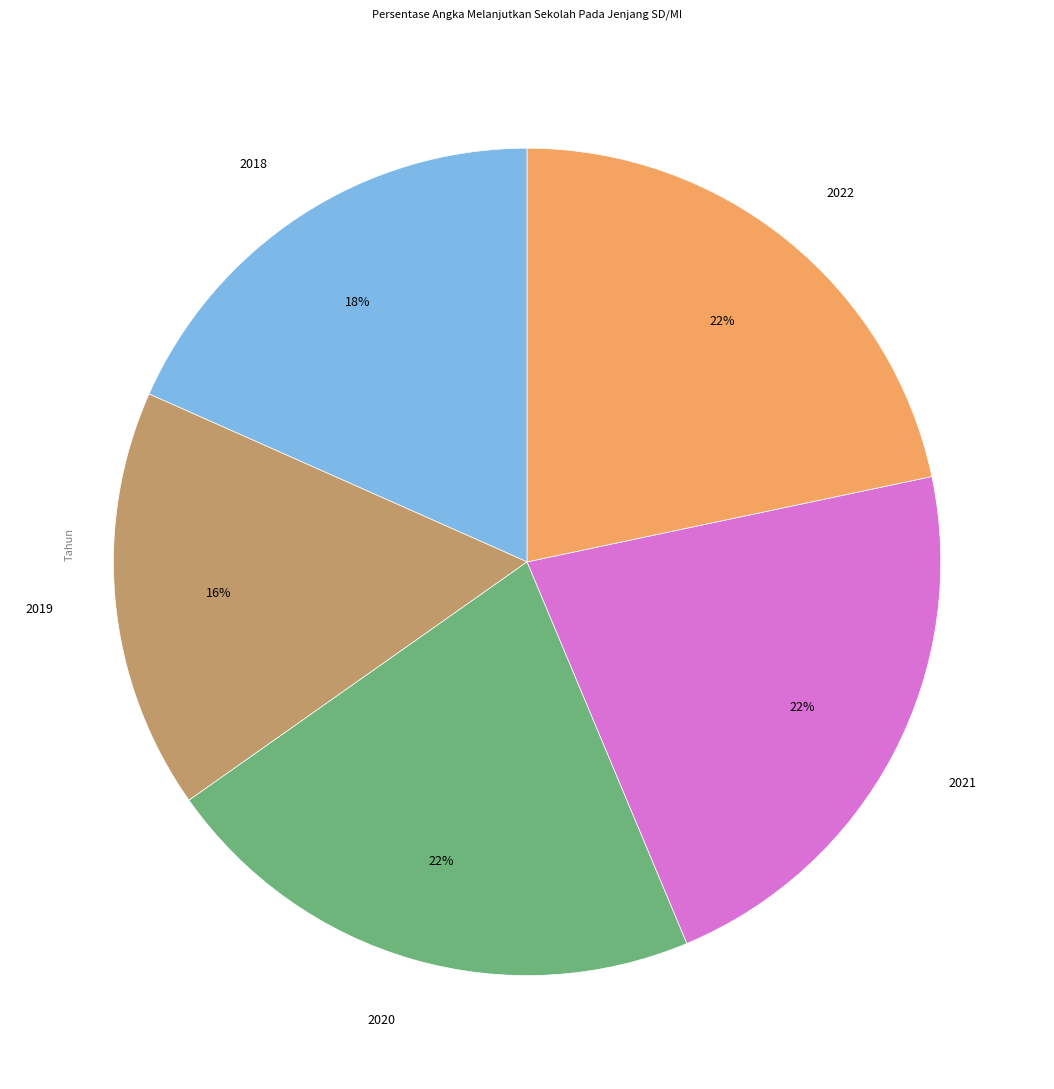

True or false: 2019 accounts for 4% of the total.

False